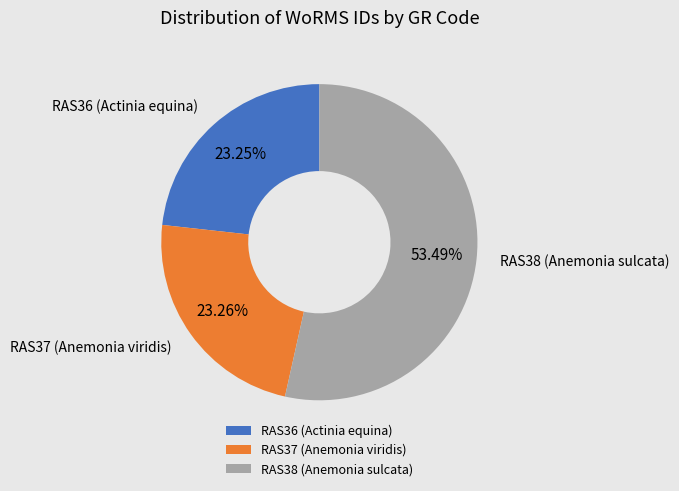

Does any single category account for the majority?

Yes